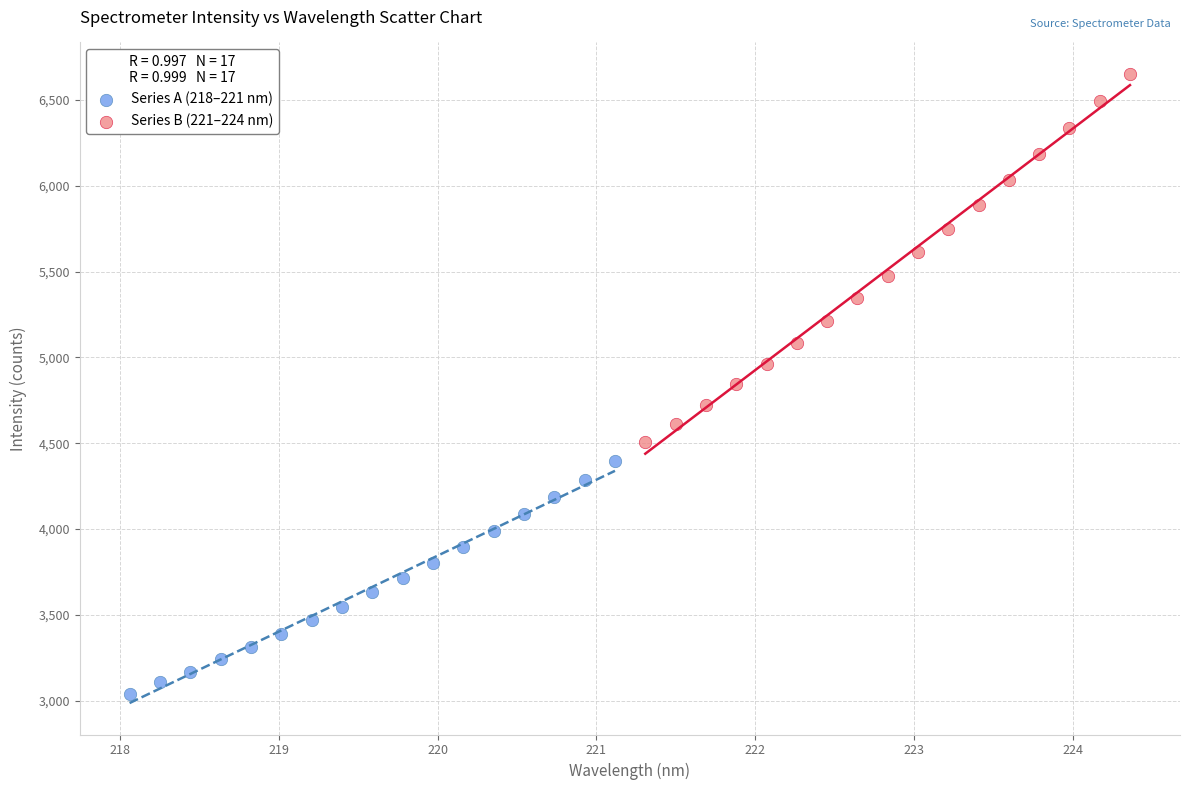

Which series contains the highest Y value?

Series B (221–224 nm)